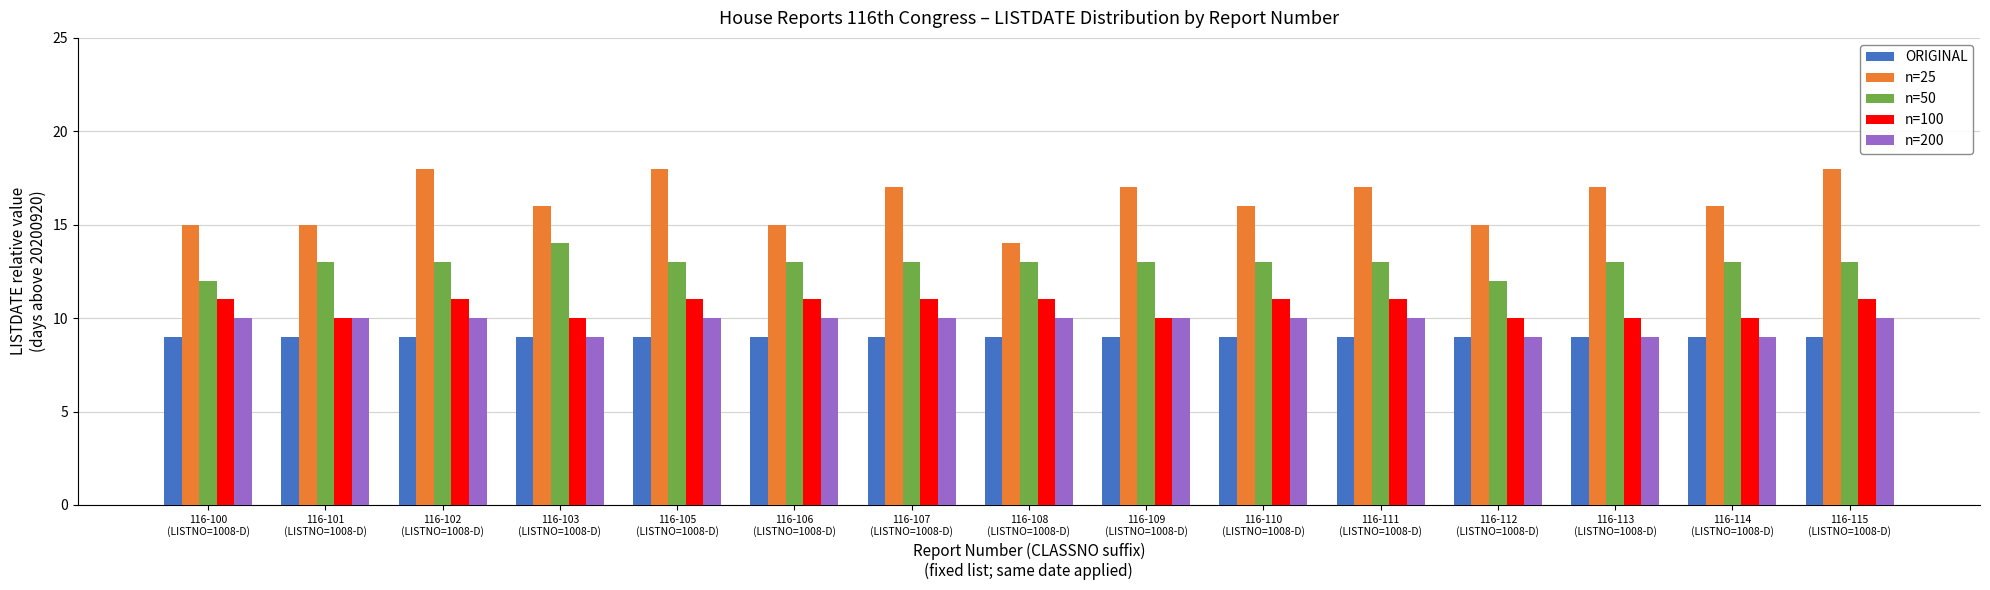

Reading left to right, list all the values displayed in this chart.

ORIGINAL: 9	9	9	9	9	9	9	9	9	9	9	9	9	9	9
n=25: 15	15	18	16	18	15	17	14	17	16	17	15	17	16	18
n=50: 12	13	13	14	13	13	13	13	13	13	13	12	13	13	13
n=100: 11	10	11	10	11	11	11	11	10	11	11	10	10	10	11
n=200: 10	10	10	9	10	10	10	10	10	10	10	9	9	9	10